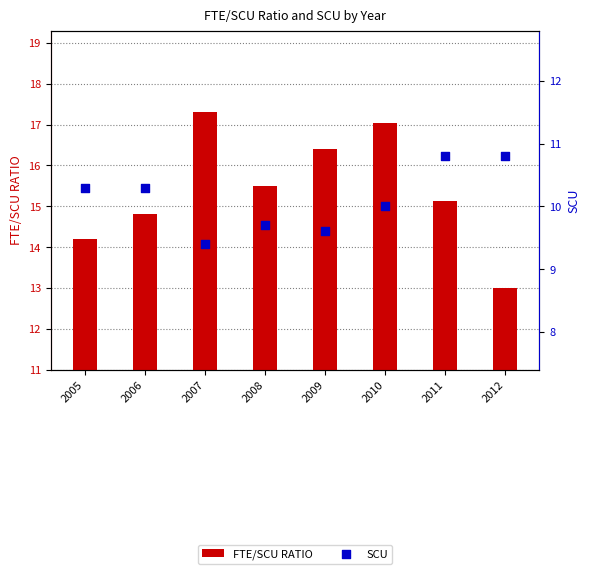

At which category is the sum across all series the highest?

2010